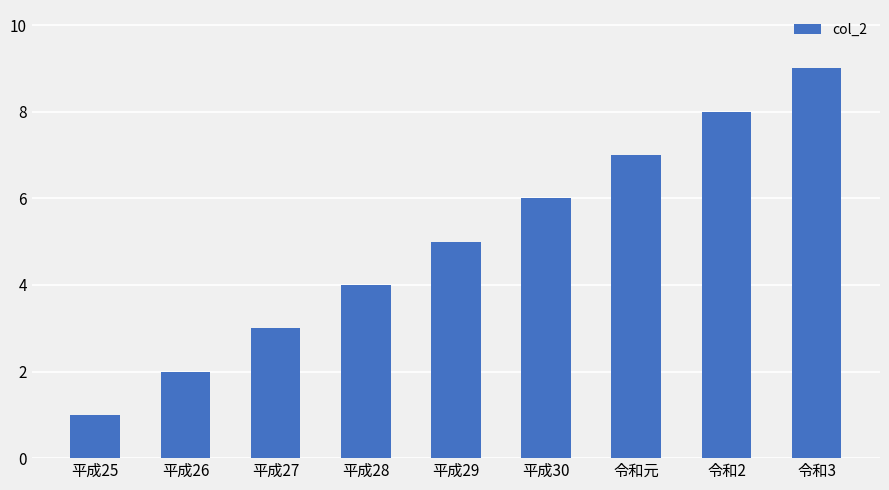

What is the change in value from 平成26 to 令和3?

+7